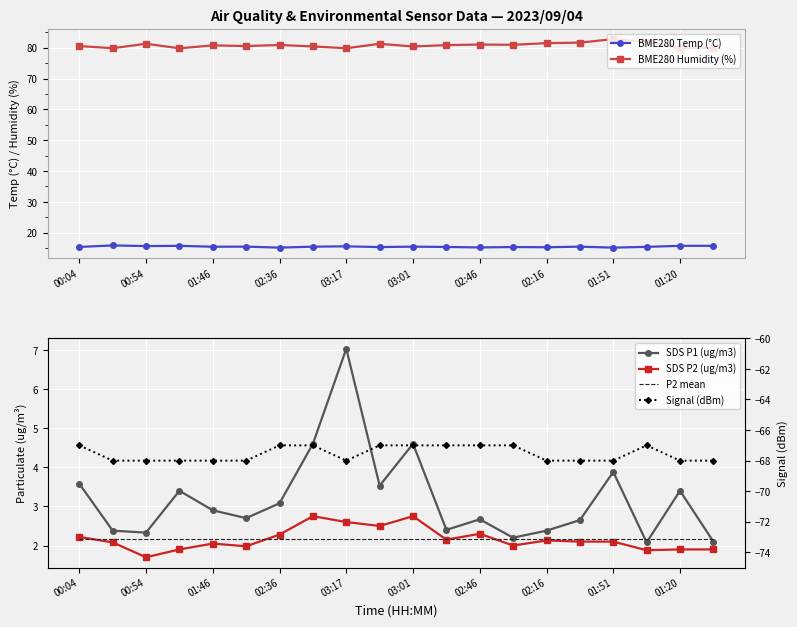

Is it true that BME280 Humidity (%) equals 145.4 at 02:36?

False